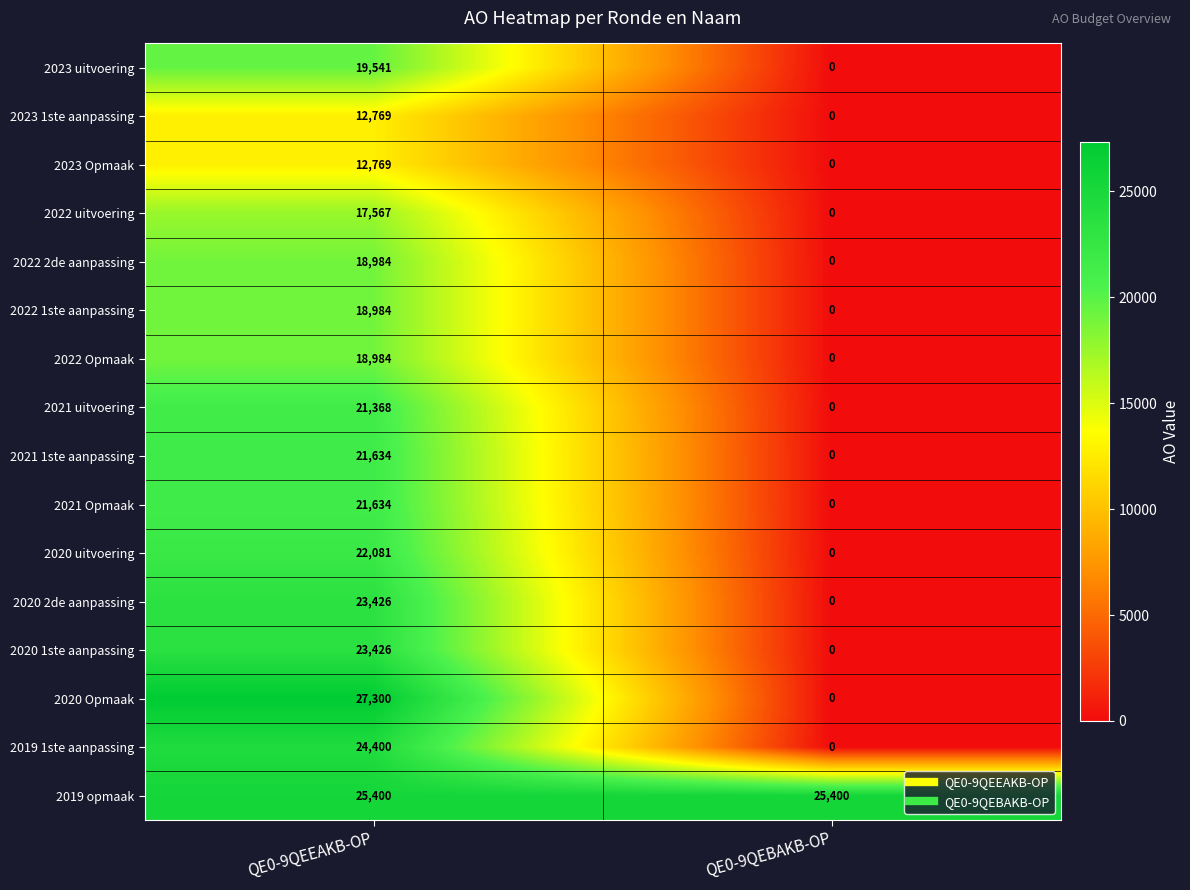

Which series has the largest range (max minus min)?

2020 Opmaak